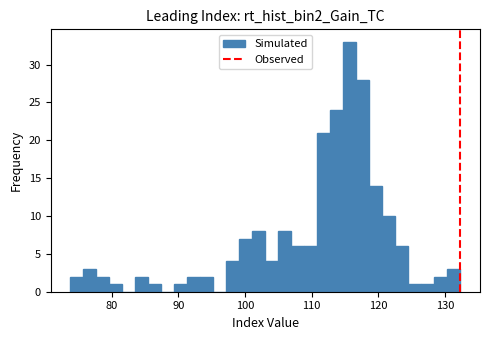

Read against the x-axis, roughly where is the centre of the tallest bar?

116